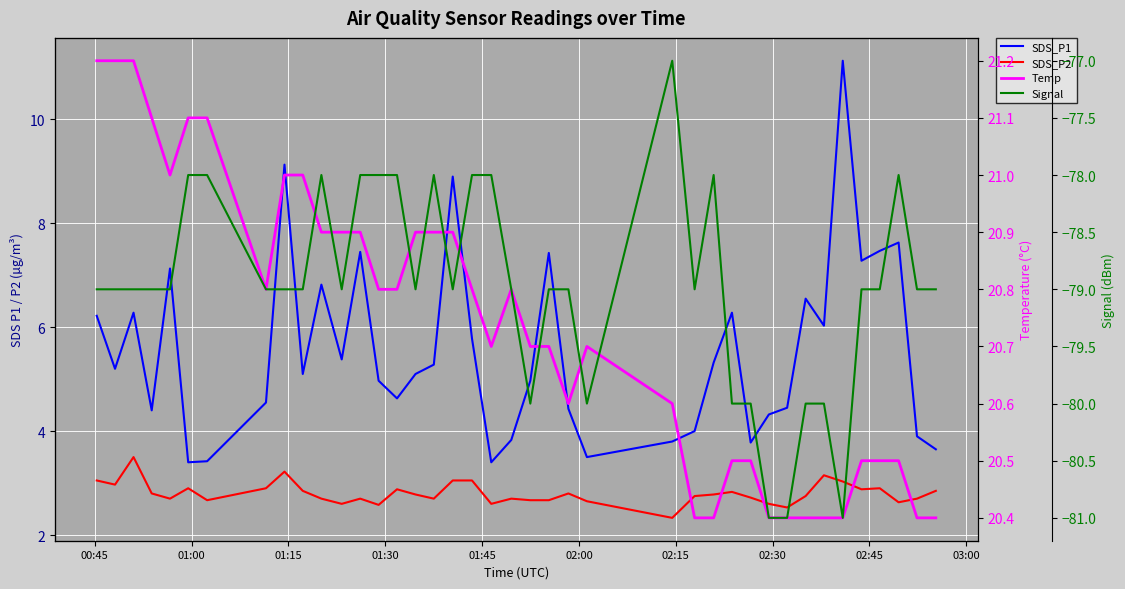

Is the value of Signal at 02:00 greater than the value of SDS_P2 at 02:45?

No